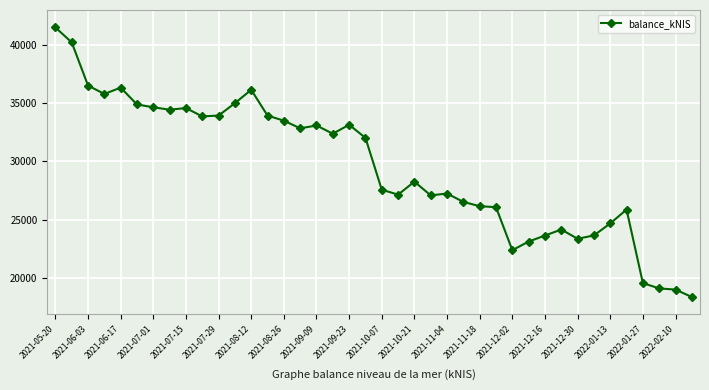

Does the chart display data point markers on the line(s)?

Yes